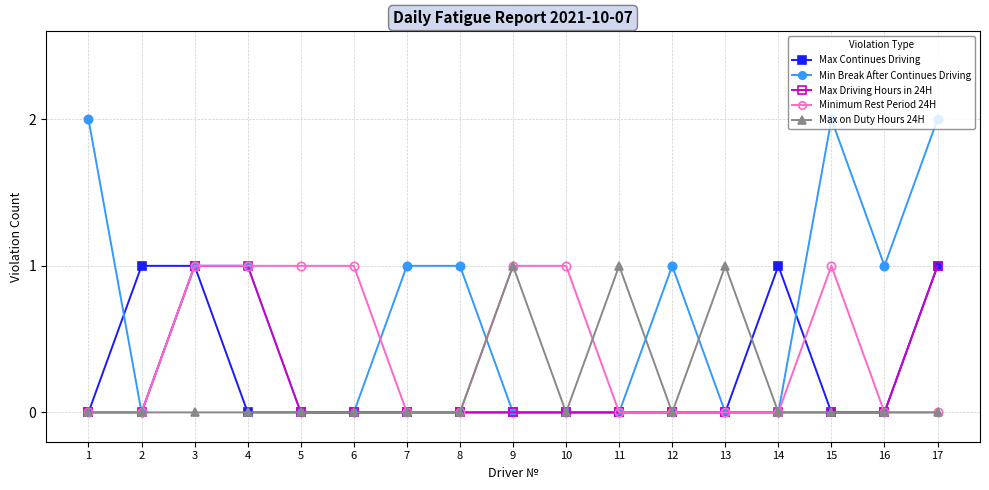

True or false: Min Break After Continues Driving has more than 1 points higher than both neighbors.

True